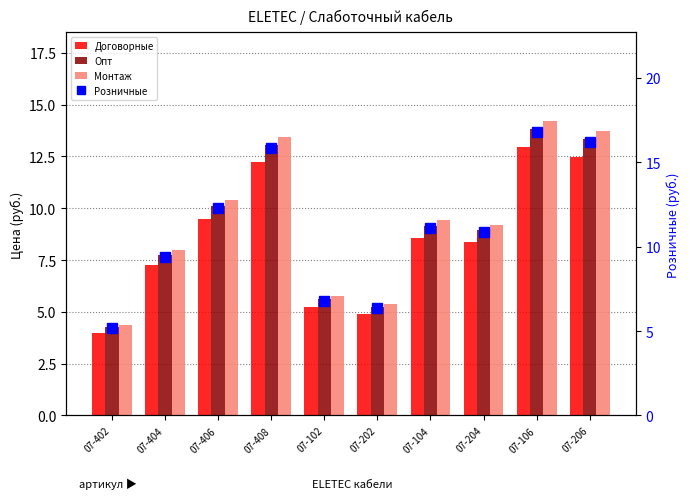

At which category is the sum across all series the highest?

07-106